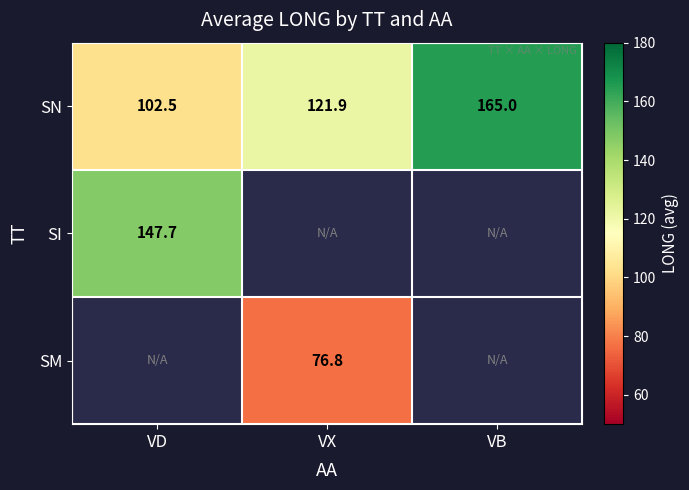

At which label does SN reach its minimum?

VD